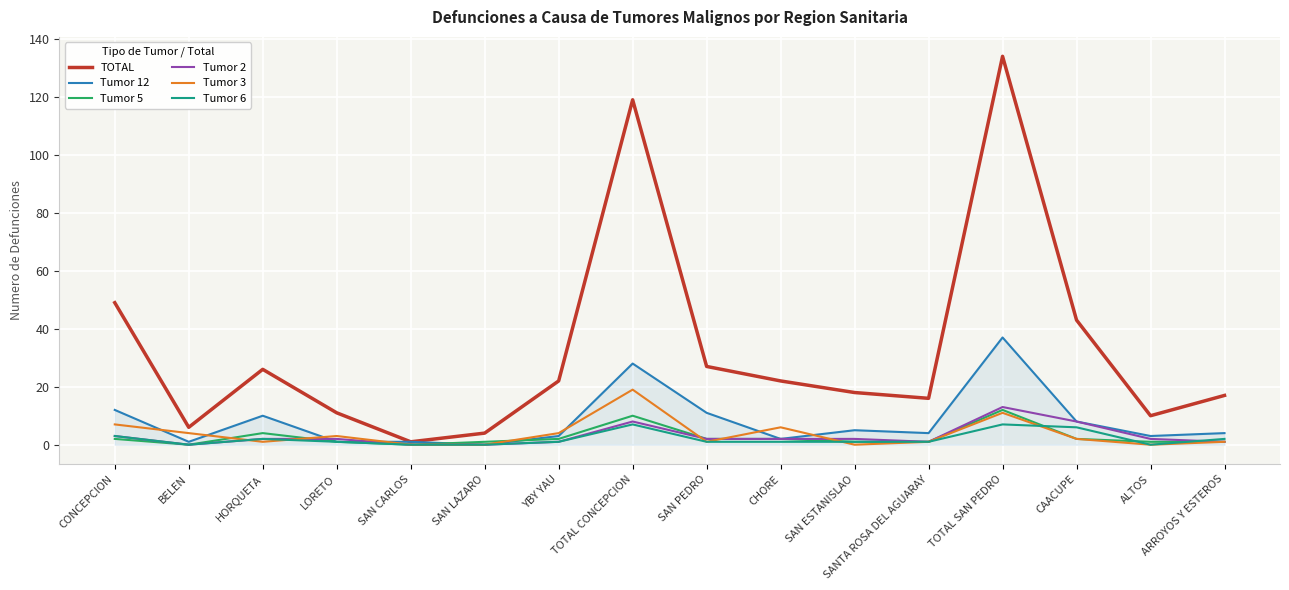

At which category is the sum across all series the highest?

TOTAL SAN PEDRO